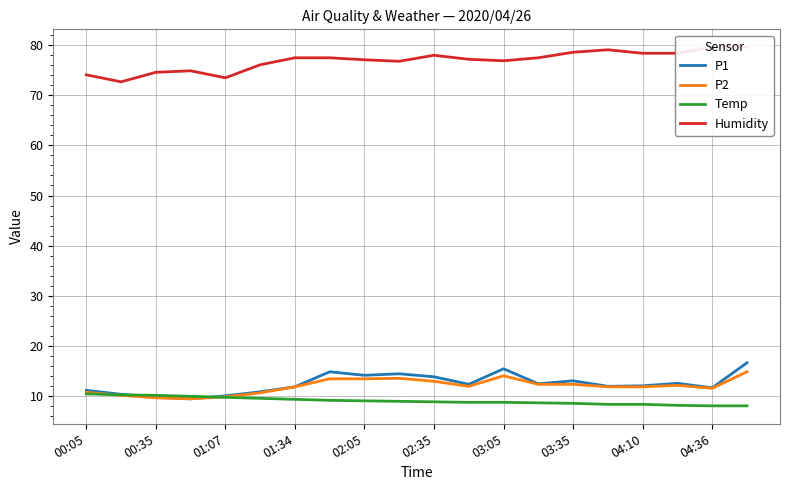

True or false: Temp has a value of 13.7 at 00:05.

False